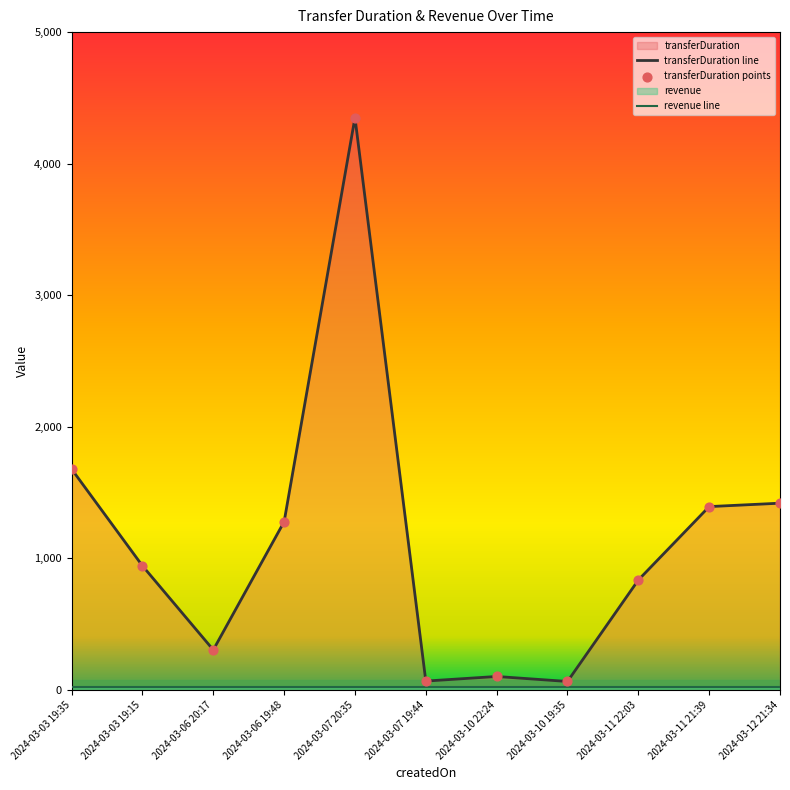

Which series contains the highest Y value?

transferDuration line